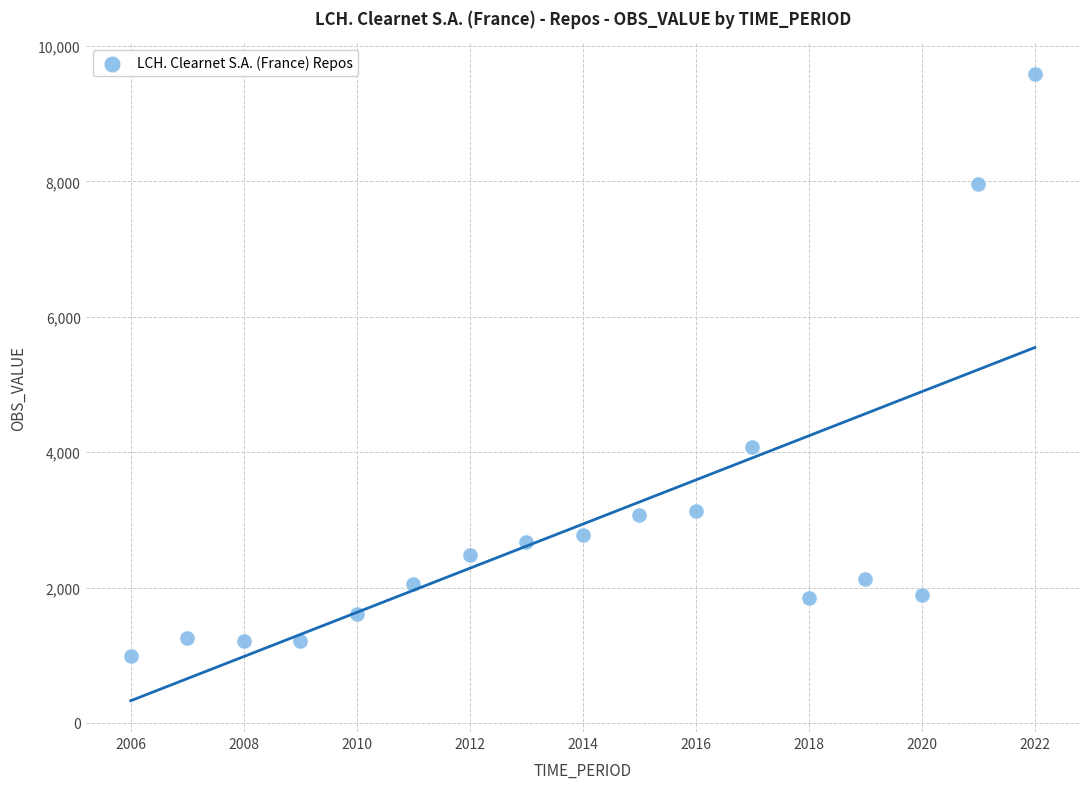

What is the range of Y values (max minus min)?

8597.5